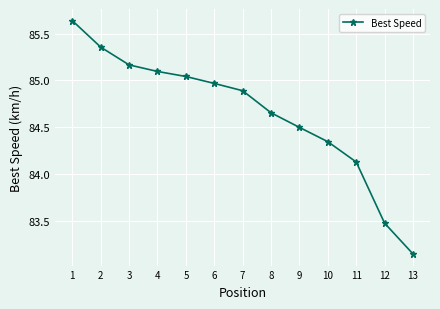

How many series are shown in this chart?

1